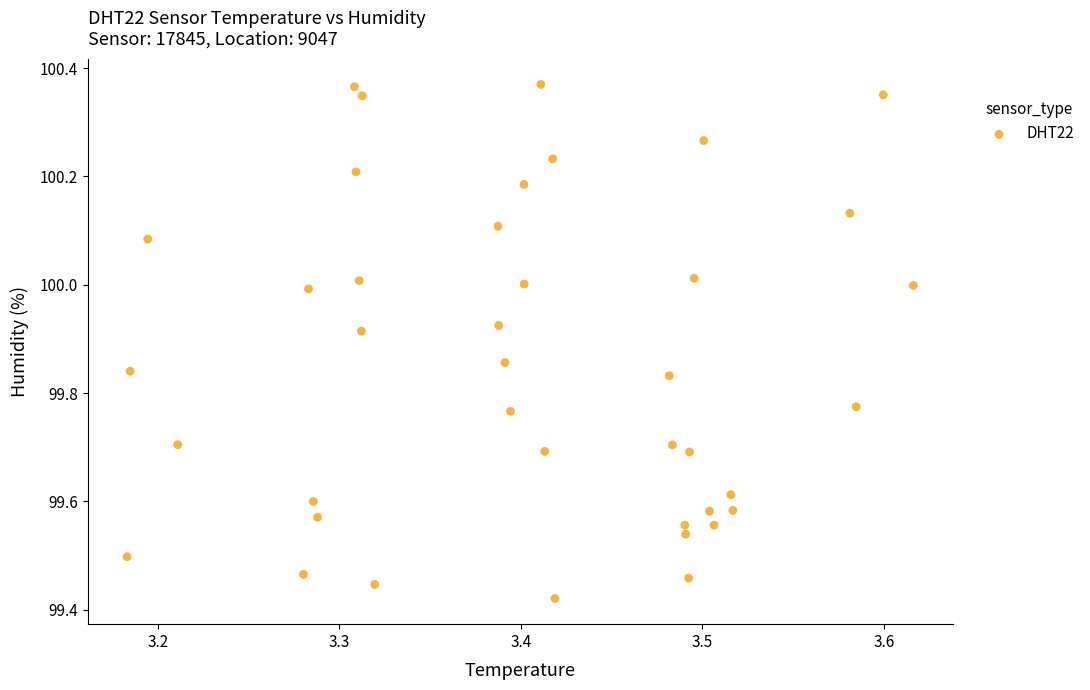

What is the range of X values (max minus min)?

0.4